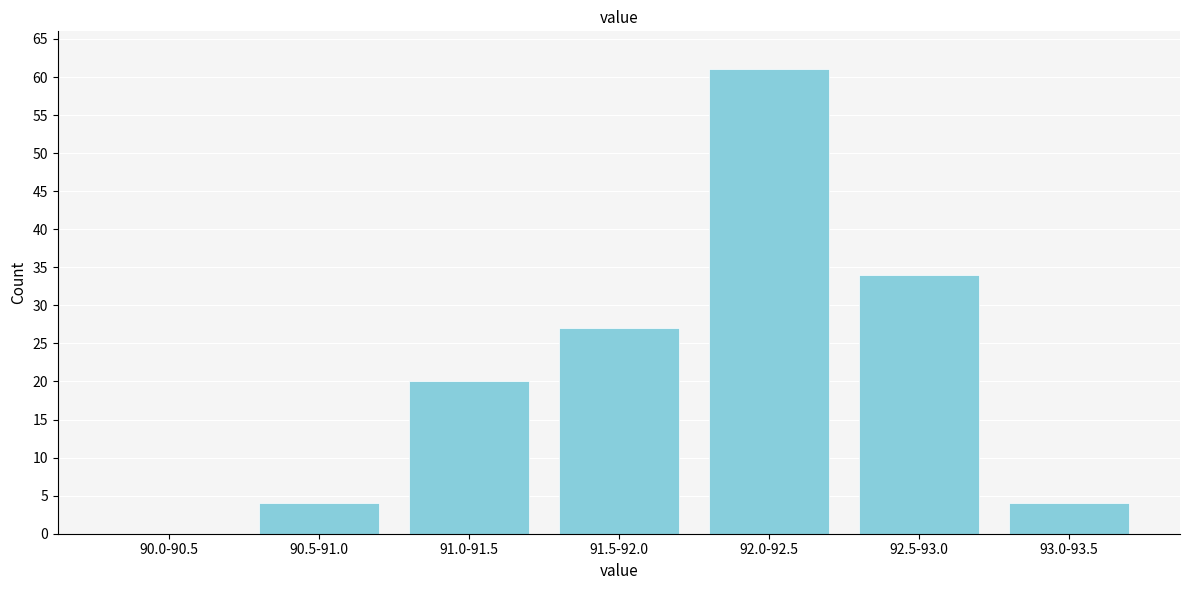

Reading left to right, extract all data points from this chart.

90.0-90.5=0	90.5-91.0=4	91.0-91.5=20	91.5-92.0=27	92.0-92.5=61	92.5-93.0=34	93.0-93.5=4